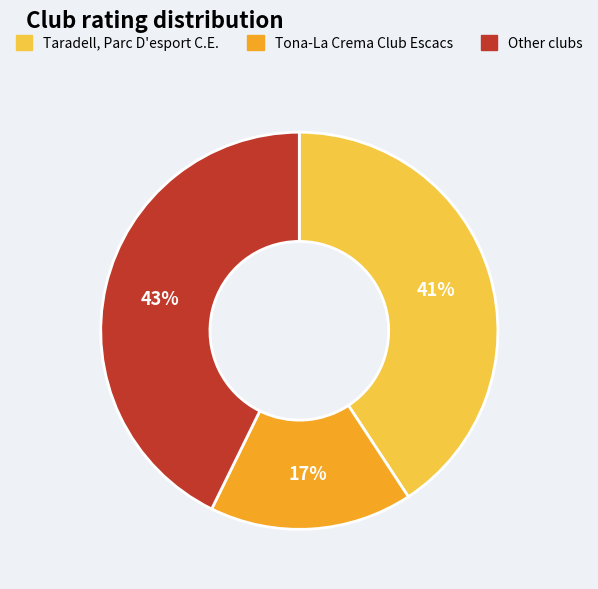

Do Tona-La Crema Club Escacs and Taradell, Parc D'esport C.E. together represent more than half of the pie?

Yes